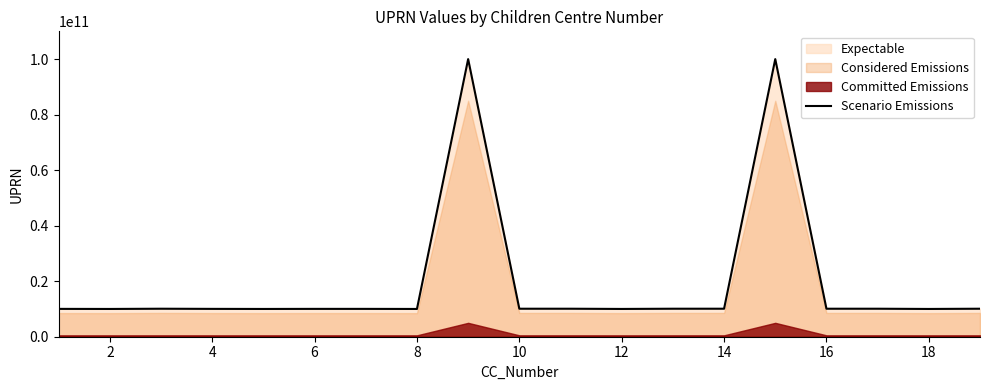

The value of Scenario Emissions at 8 is 16949228575. True or false?

False